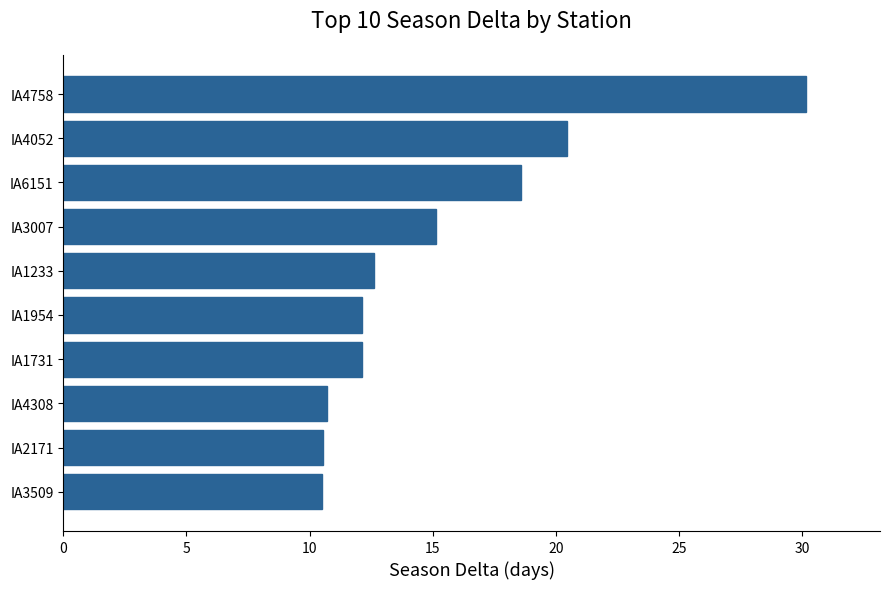

At which label is the value closest to 20?

IA4052